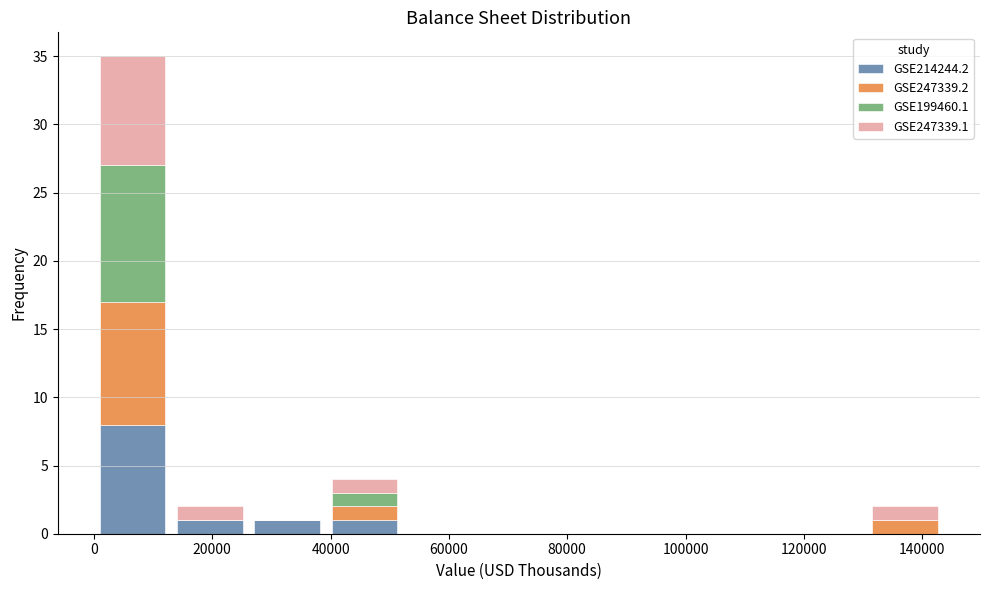

Which range on the x-axis has the tallest stacked bar (by total height)?

0 to 14000